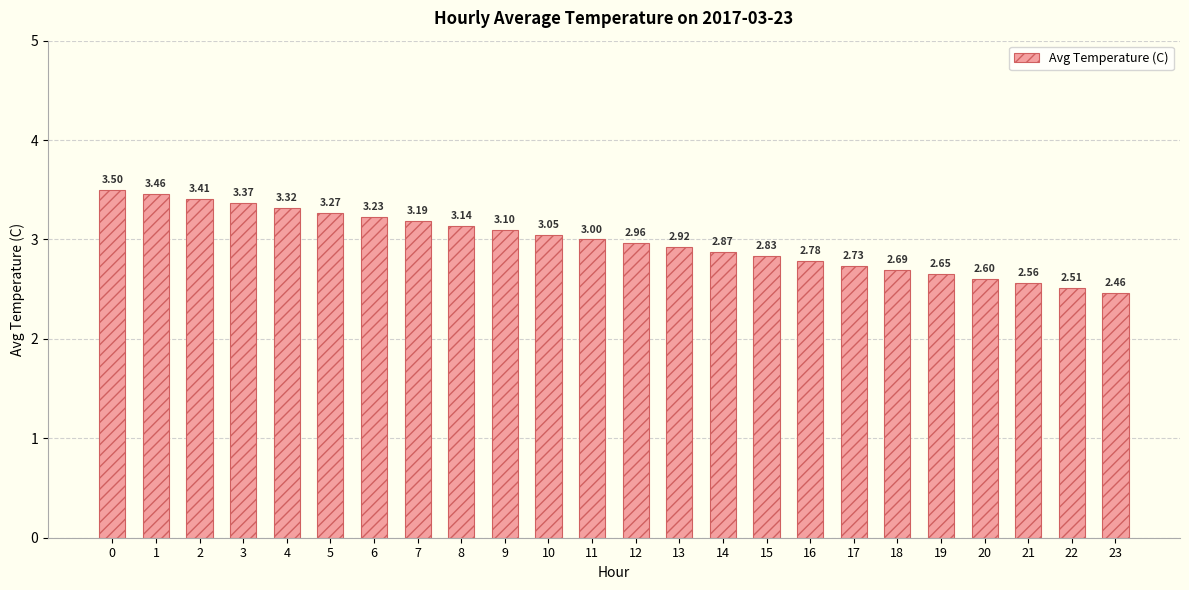

What is the difference between the values at 15 and 10?

0.2